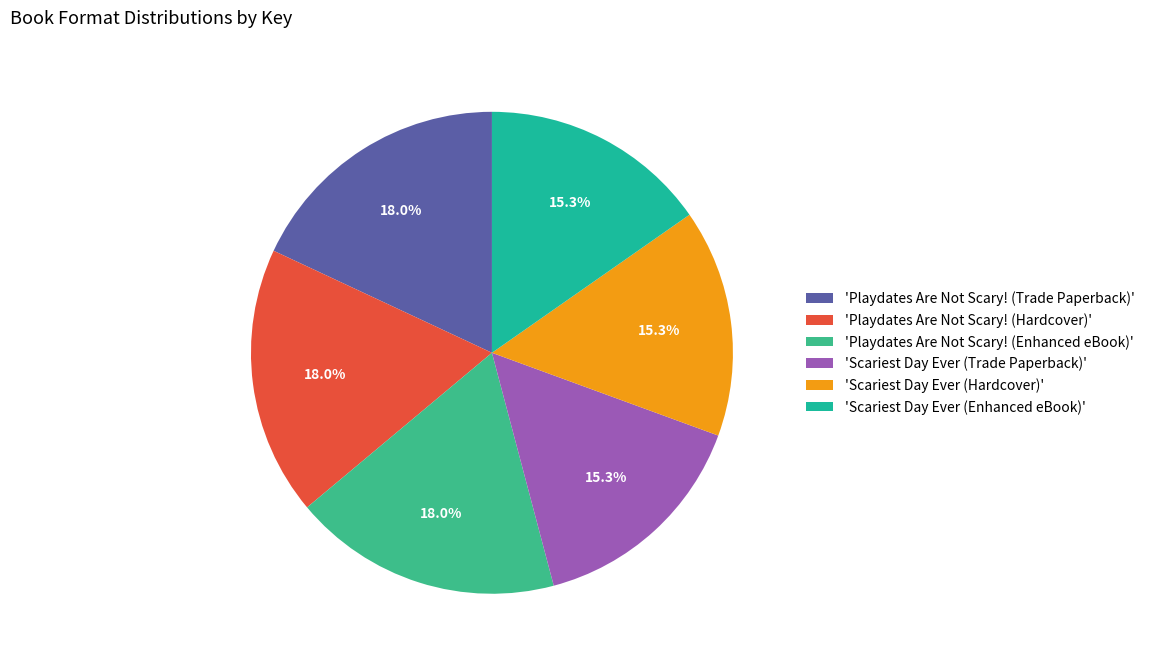

Count the number of slices in the pie.

6